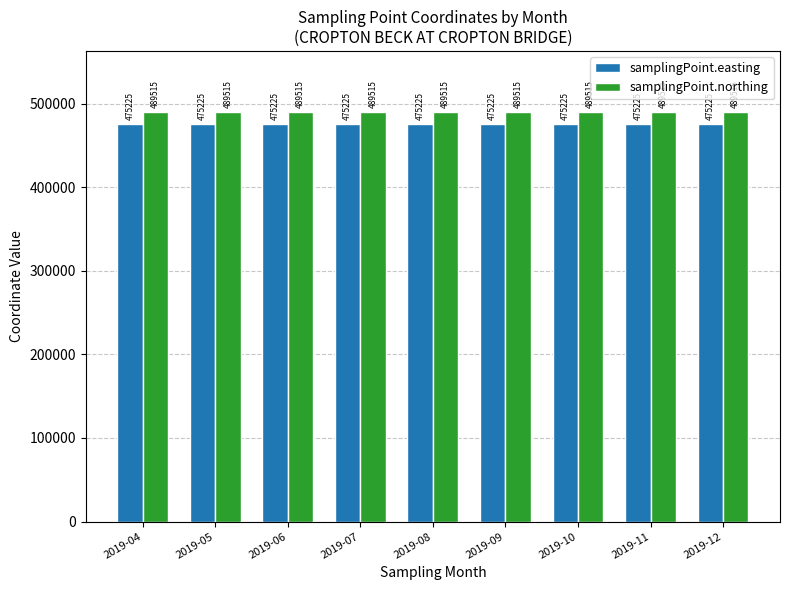

At how many categories does at least one series exceed 476828?

9